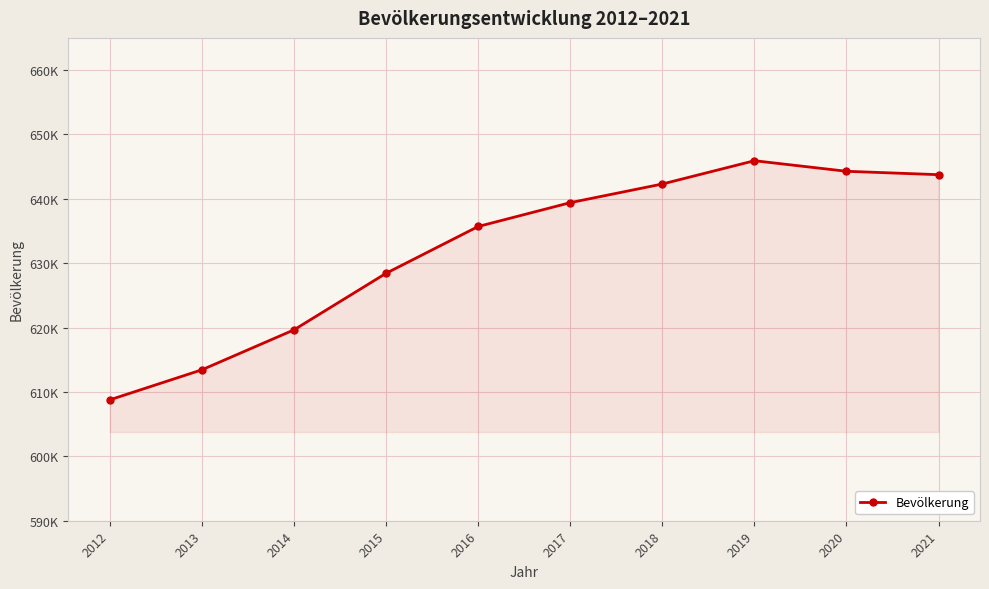

Is this an area chart (filled region under the line)?

Yes